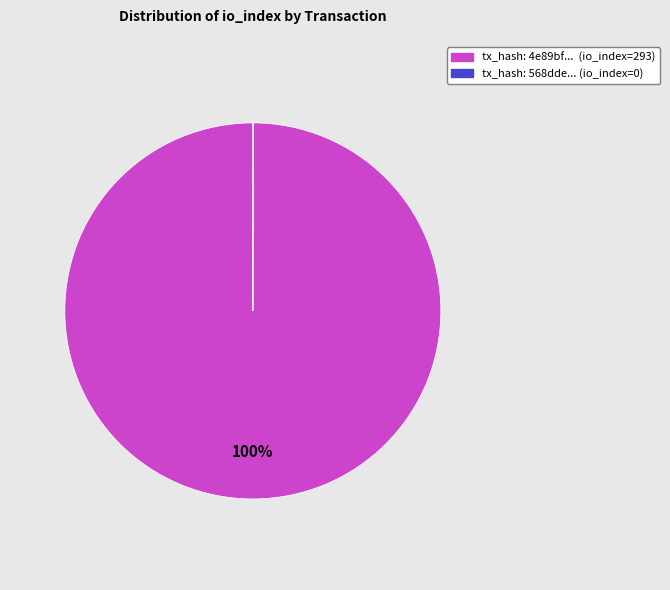

To the nearest percent, what is the difference between the largest and smallest slice percentages?

100%